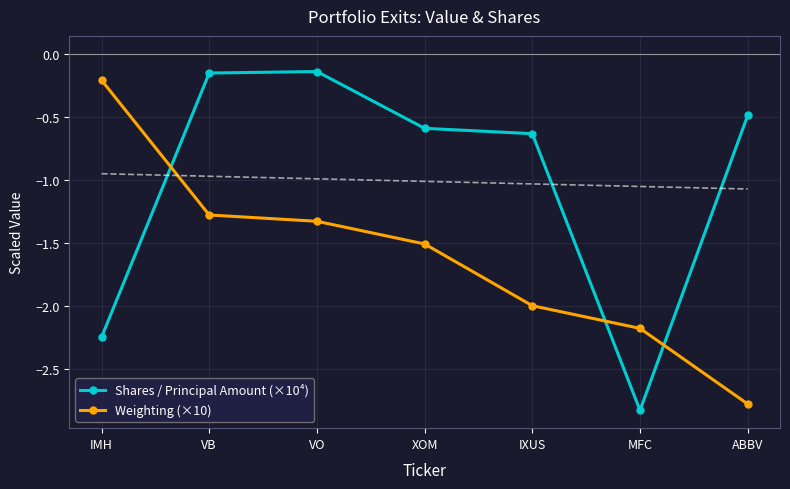

Reading left to right, what are all the values shown in this chart?

Shares / Principal Amount (×10⁴): IMH=-2.2	VB=-0.2	VO=-0.1	XOM=-0.6	IXUS=-0.6	MFC=-2.8	ABBV=-0.5
Weighting (×10): IMH=-0.2	VB=-1.3	VO=-1.3	XOM=-1.5	IXUS=-2.0	MFC=-2.2	ABBV=-2.8